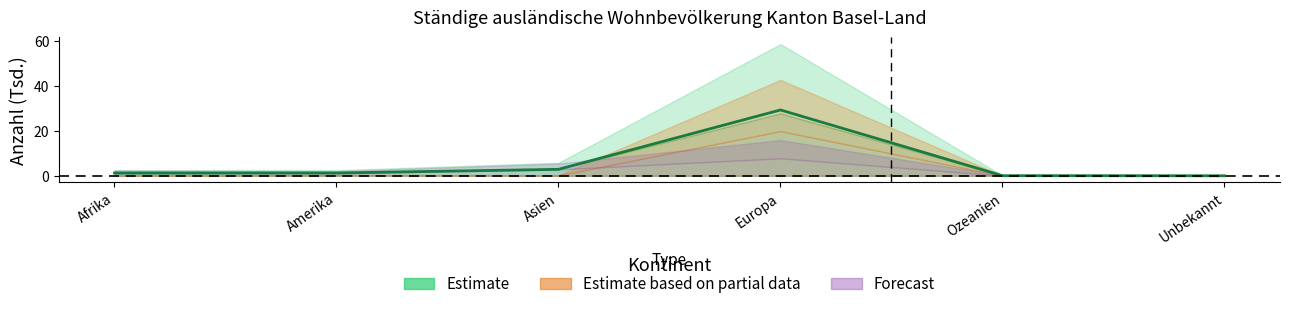

How many data points does each series have?

6